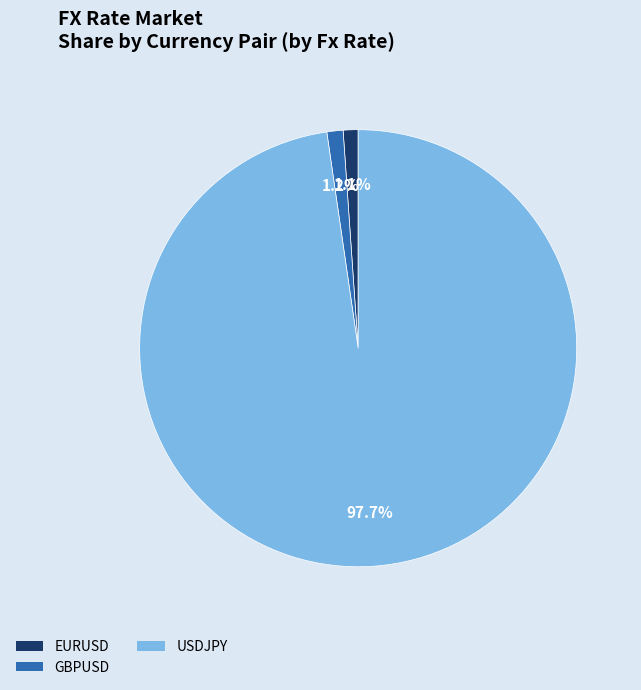

Does any single category account for the majority?

Yes